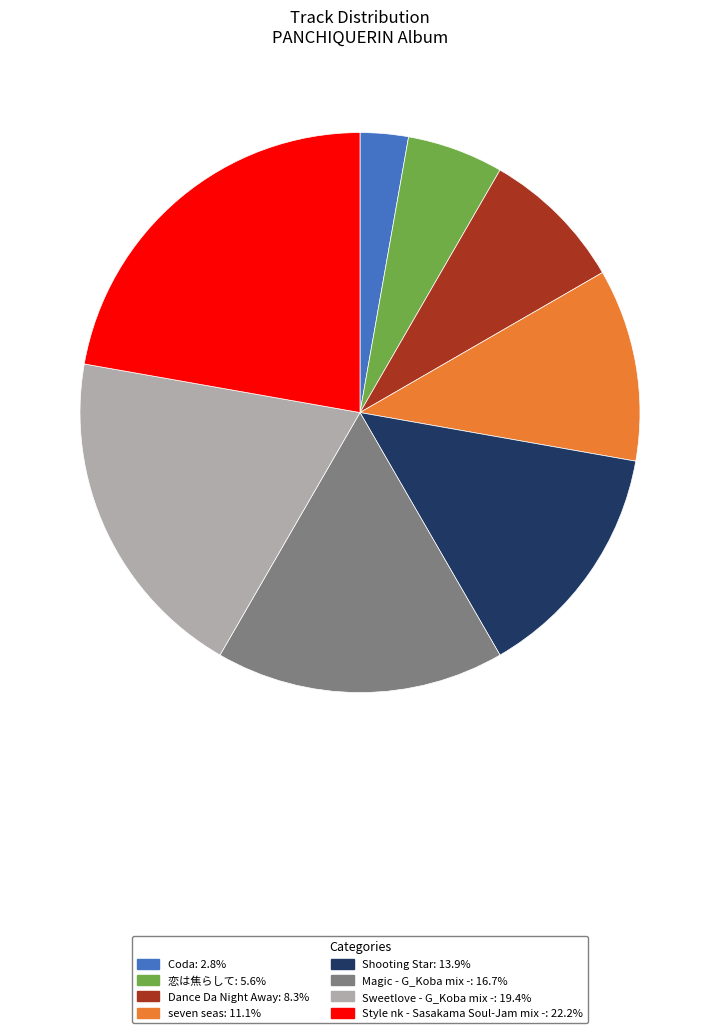

Does any single category account for the majority?

No